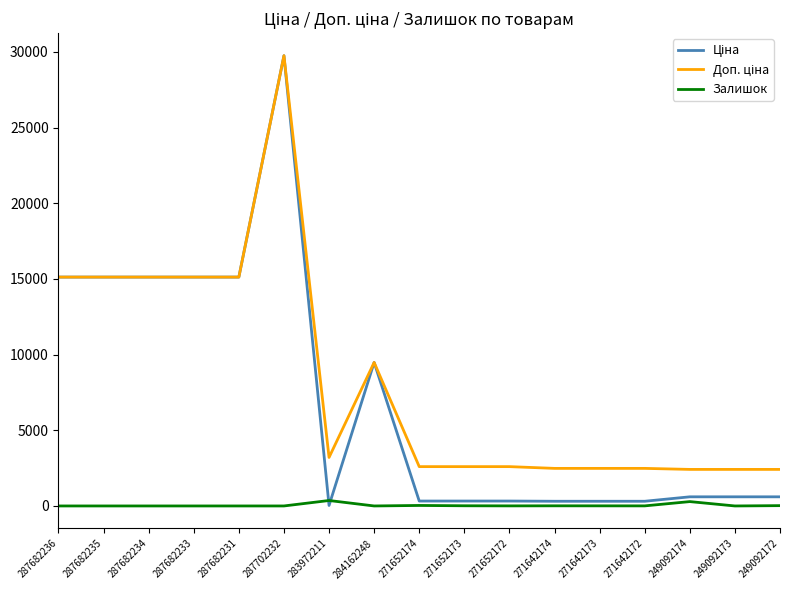

True or false: Залишок has a value of 0.0 at 284162248.

True